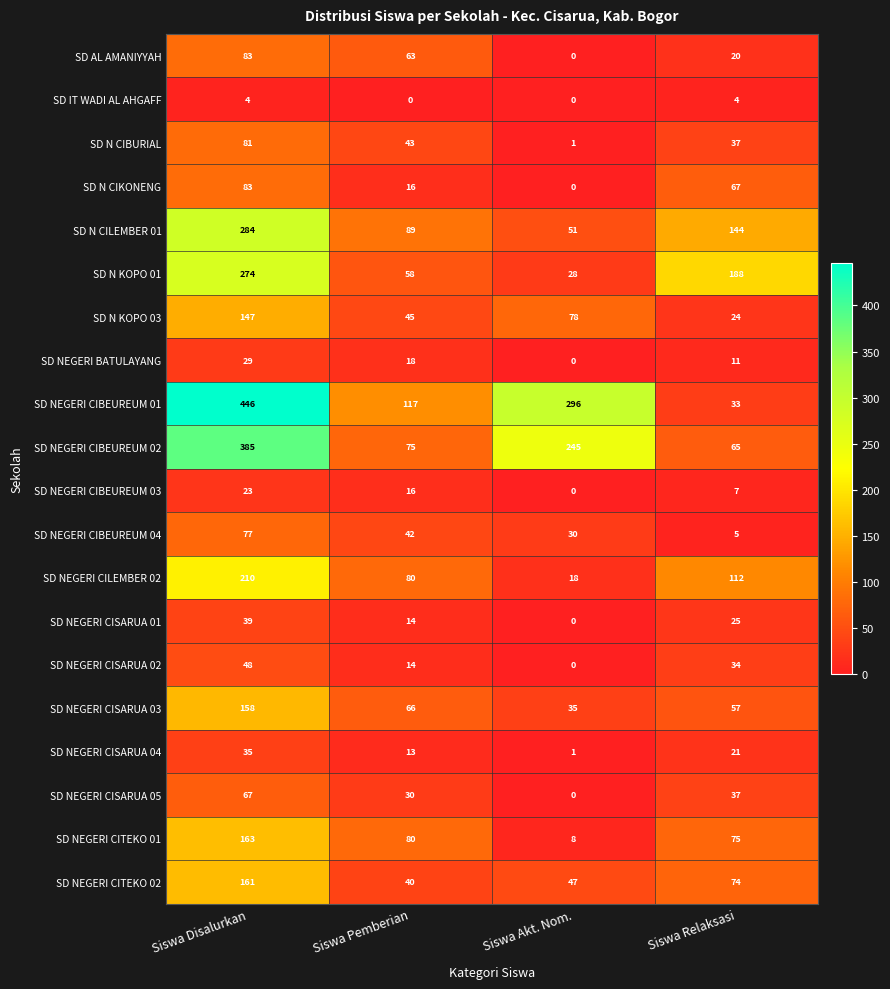

List the labels in order of SD N KOPO 01 value, smallest first.

Siswa Akt. Nom., Siswa Pemberian, Siswa Relaksasi, Siswa Disalurkan